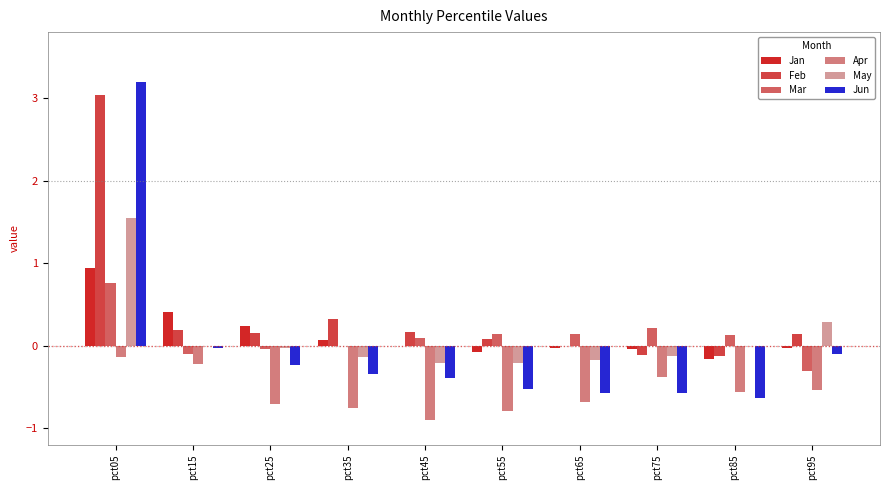

The Jun series shows -0.9 at pct85. True or false?

False